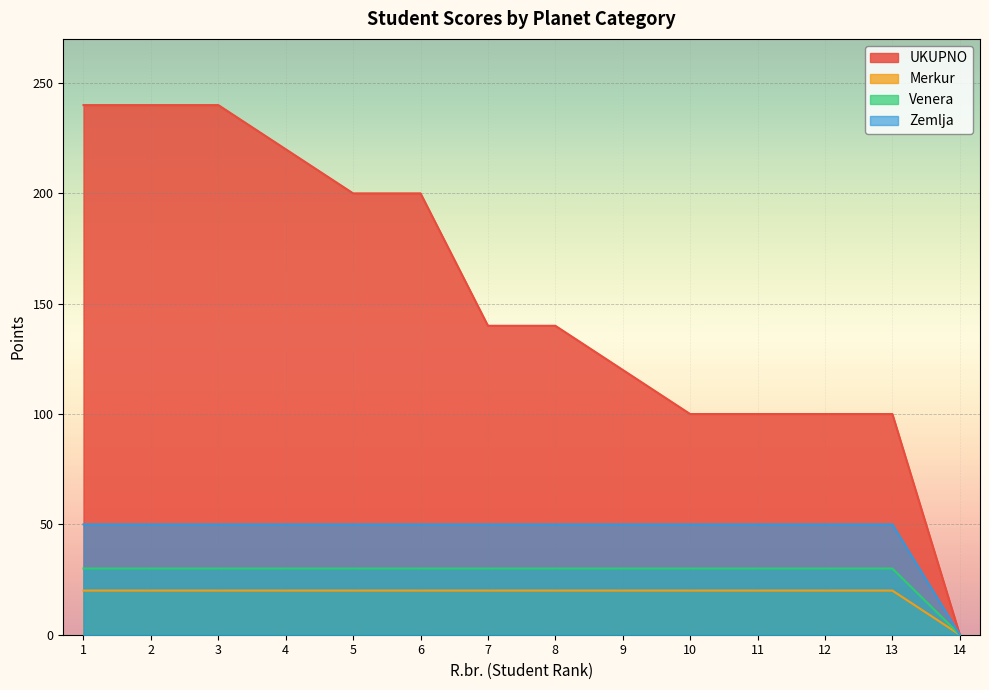

How many data points does each series have?

14